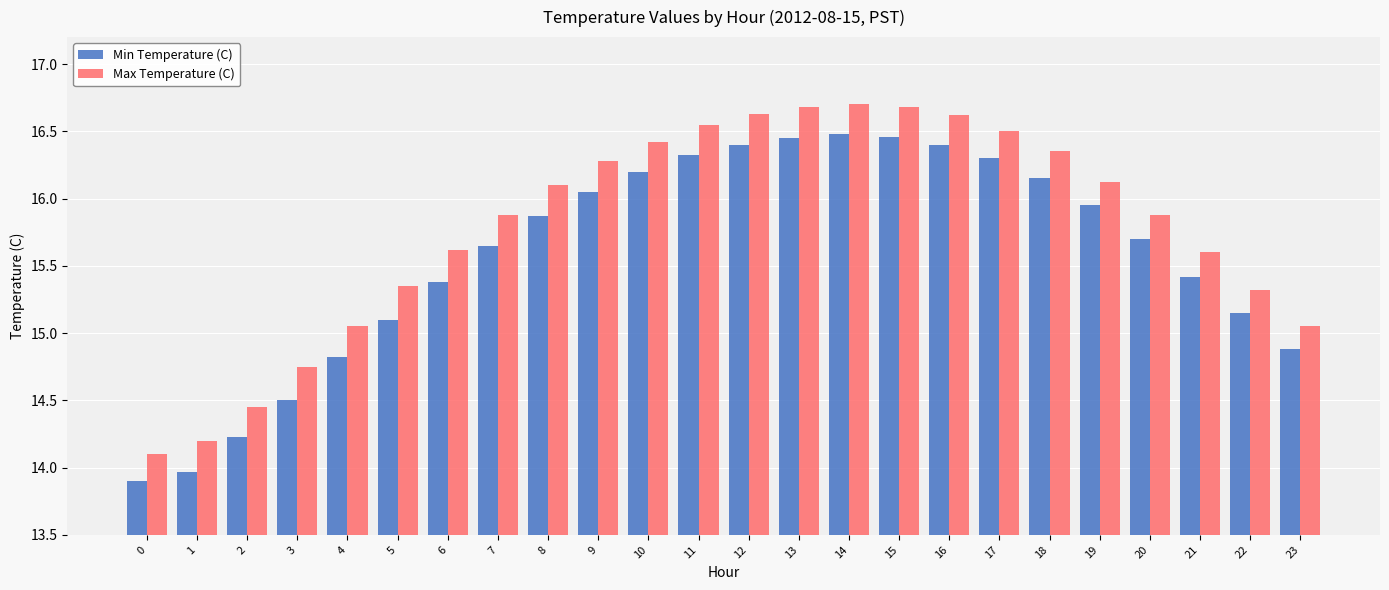

How many bars are there in total?

48